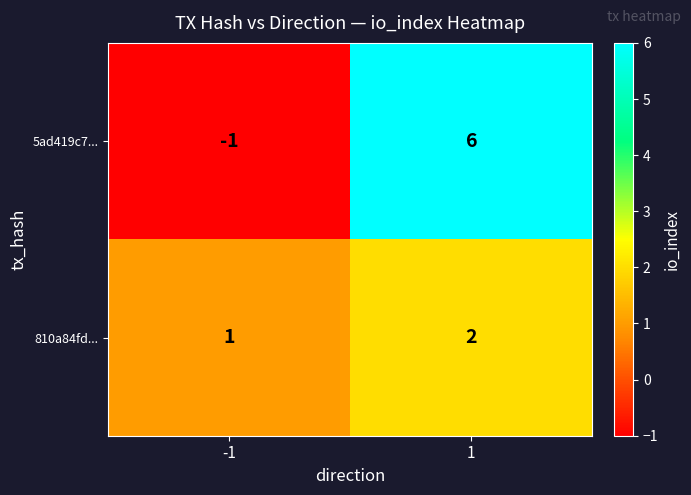

How many values in the 5ad419c7... series are below 6?

1